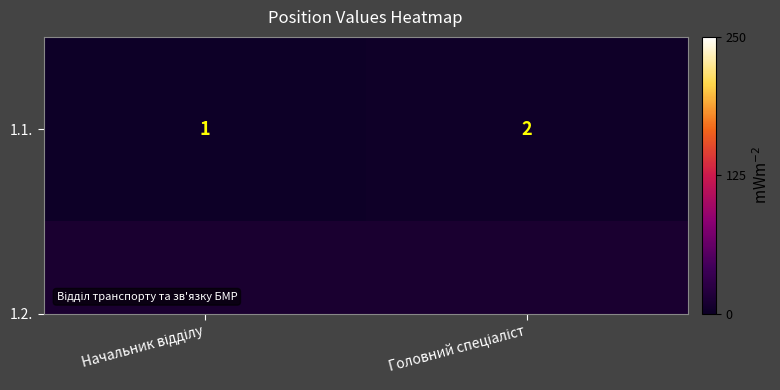

At which category does the chart reach its peak across all series?

Головний спеціаліст